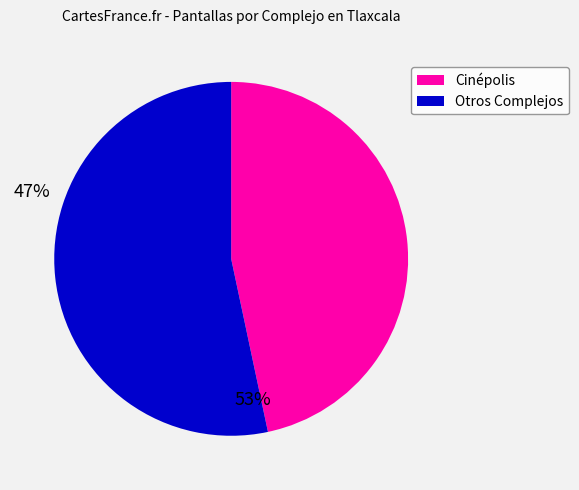

Does any single category account for the majority?

Yes